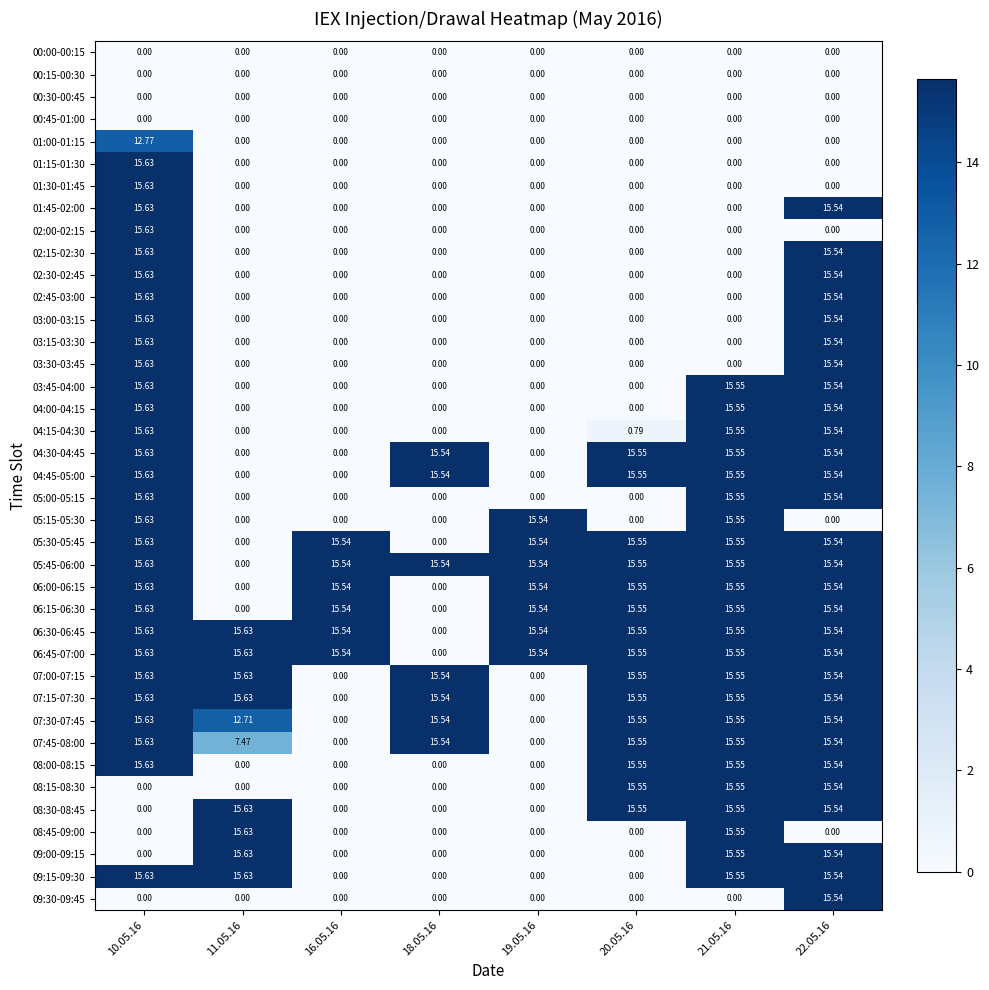

Rank the series by their maximum value, from highest to lowest.

01:15-01:30, 01:30-01:45, 01:45-02:00, 02:00-02:15, 02:15-02:30, 02:30-02:45, 02:45-03:00, 03:00-03:15, 03:15-03:30, 03:30-03:45, 03:45-04:00, 04:00-04:15, 04:15-04:30, 04:30-04:45, 04:45-05:00, 05:00-05:15, 05:15-05:30, 05:30-05:45, 05:45-06:00, 06:00-06:15, 06:15-06:30, 06:30-06:45, 06:45-07:00, 07:00-07:15, 07:15-07:30, 07:30-07:45, 07:45-08:00, 08:00-08:15, 08:30-08:45, 08:45-09:00, 09:00-09:15, 09:15-09:30, 08:15-08:30, 09:30-09:45, 01:00-01:15, 00:00-00:15, 00:15-00:30, 00:30-00:45, 00:45-01:00